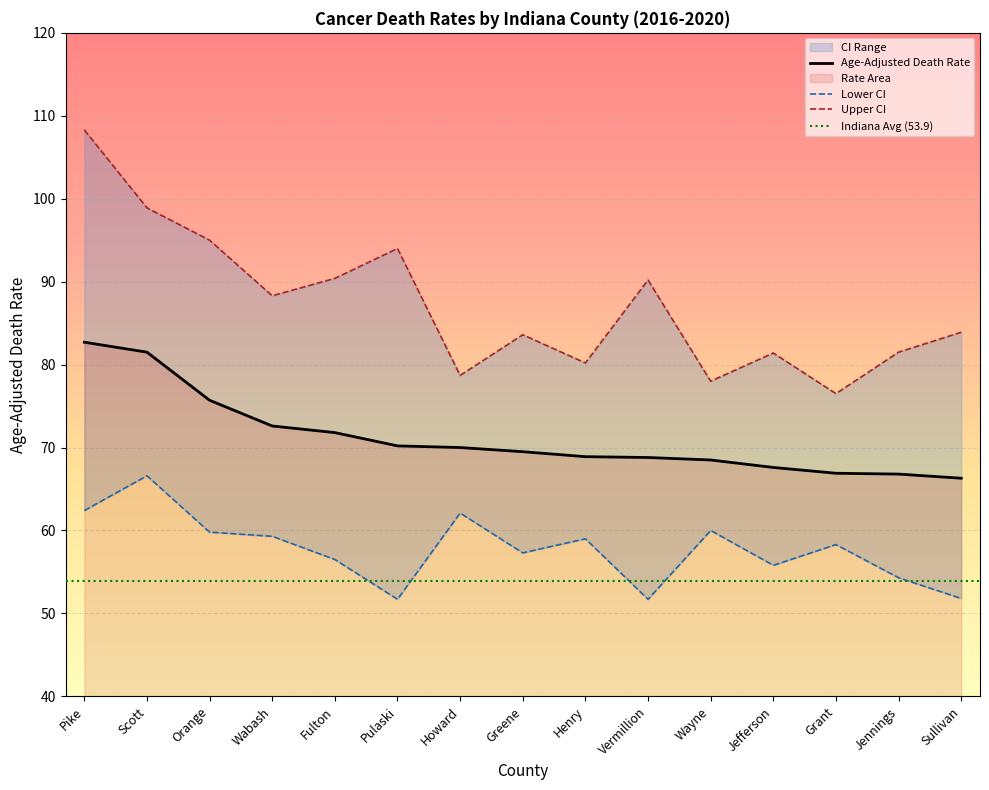

True or false: Upper CI has a value of 40.9 at Wayne.

False